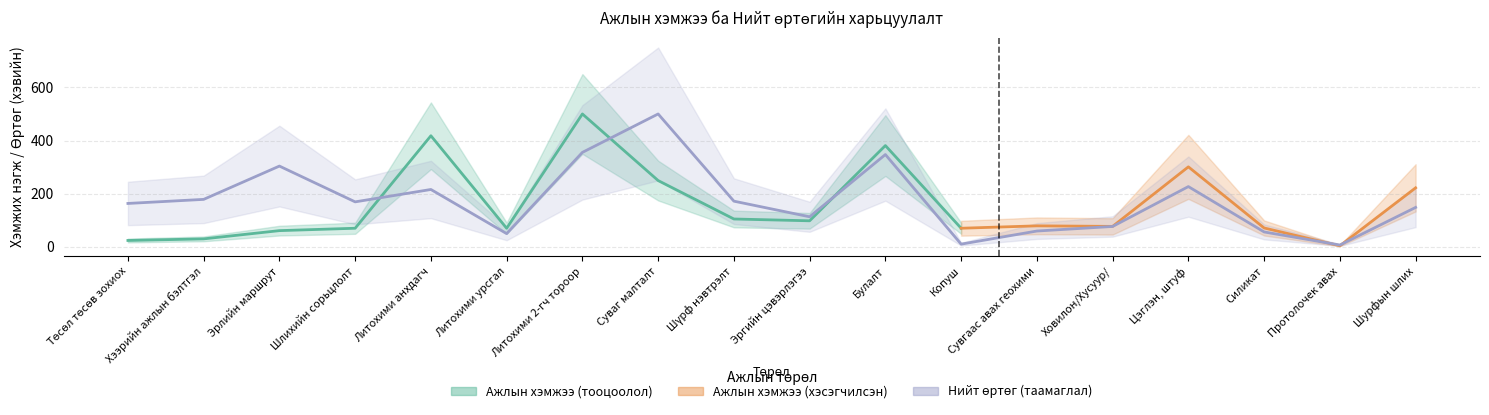

What is the label of the 15th point from the left?

Цэглэн, штуф